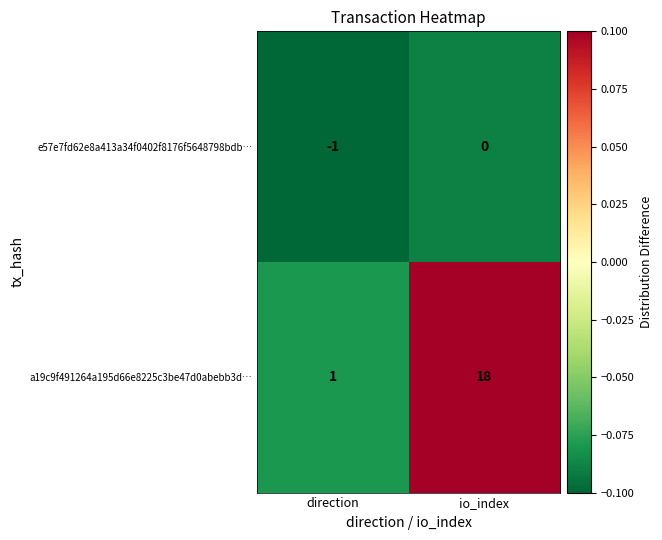

What is the average value of the a19c9f491264a195d66e8225c3be47d0abebb3d… series?

10